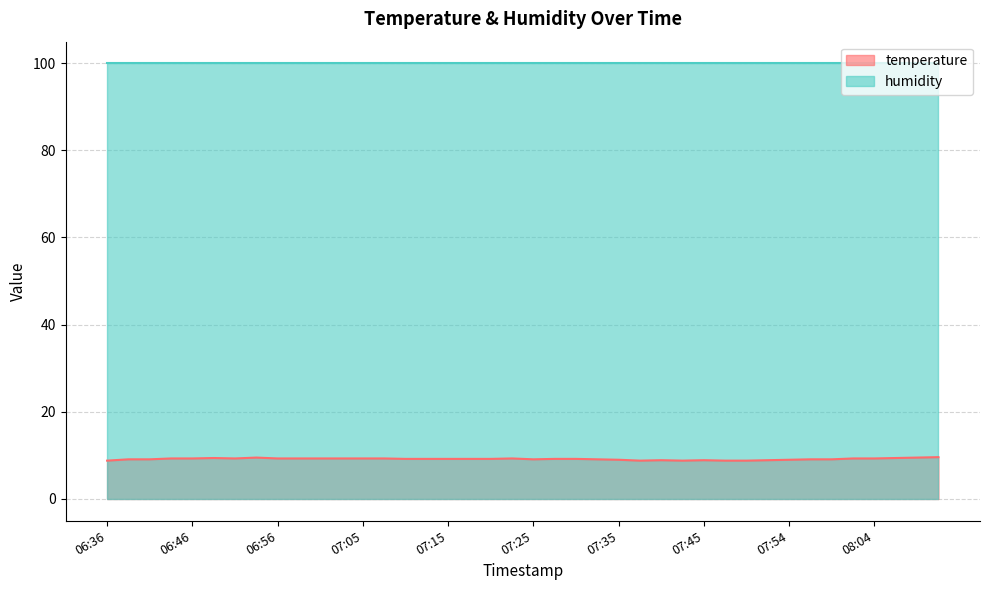

How many lines are shown in the chart?

2